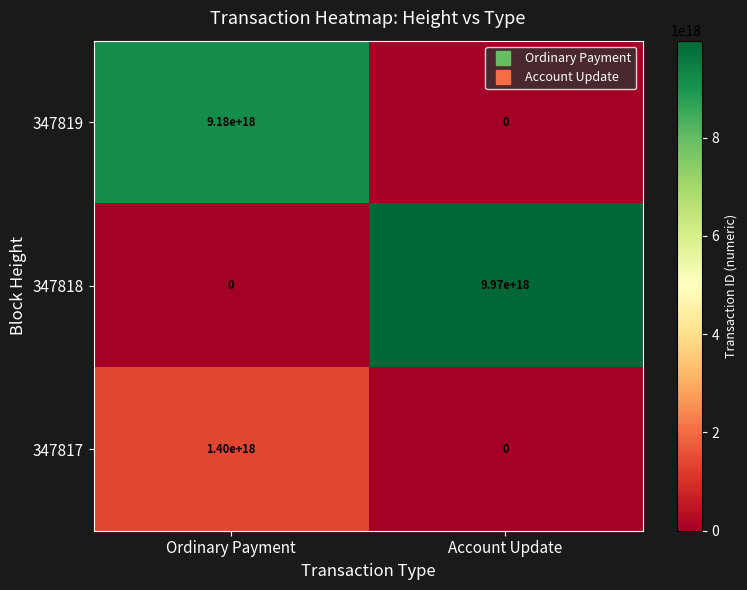

Which series changed the most between Ordinary Payment and Account Update?

347818